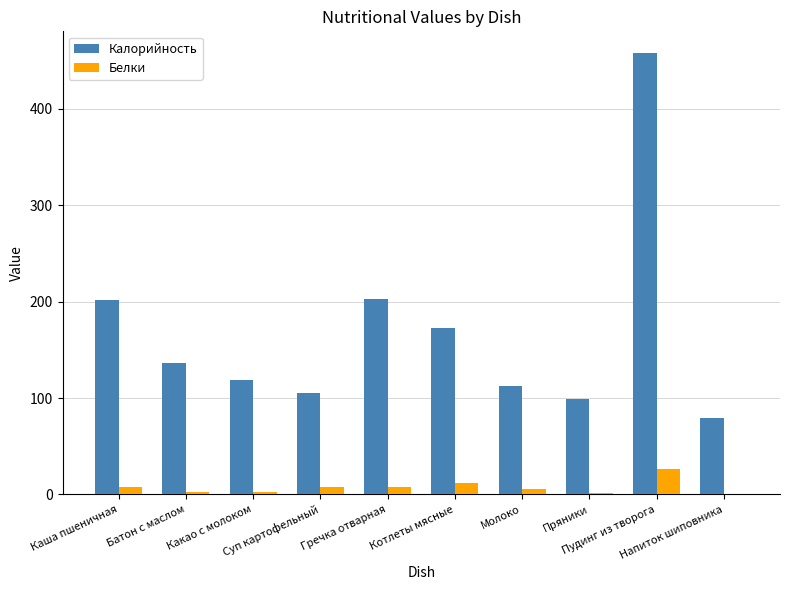

What is the sum of all Калорийность values?

1685.9